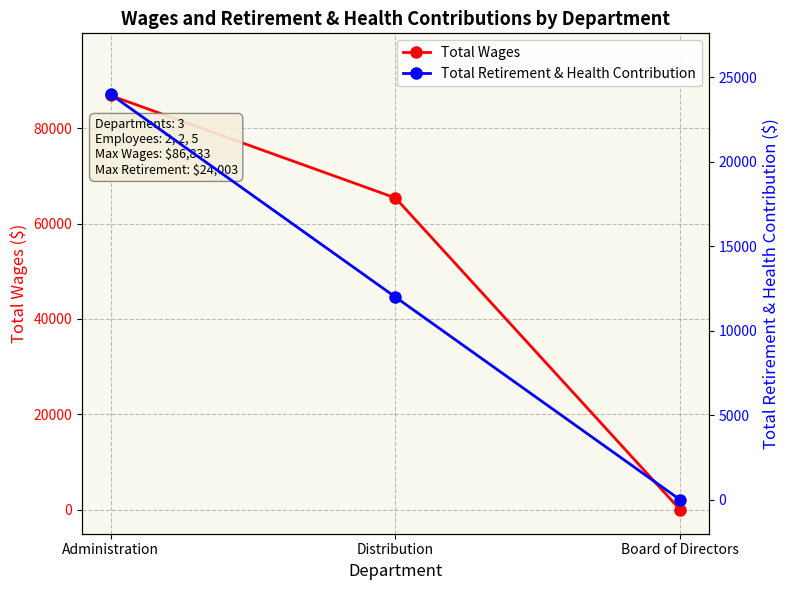

Which has a higher value, Distribution or Board of Directors?

Distribution